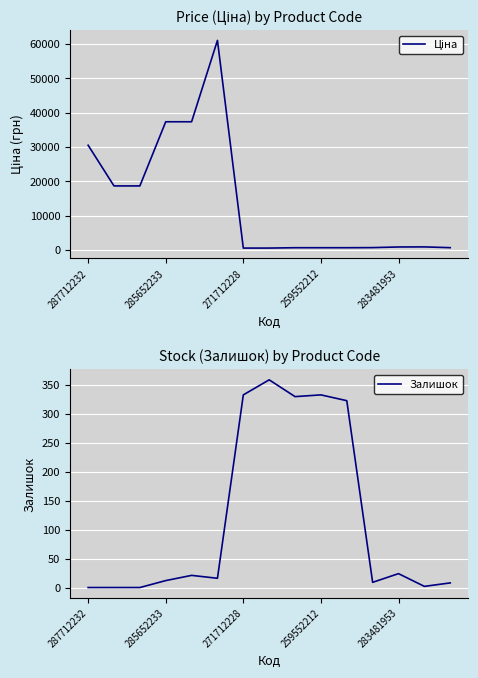

List the series in order of their peak value, lowest first.

Залишок, Ціна